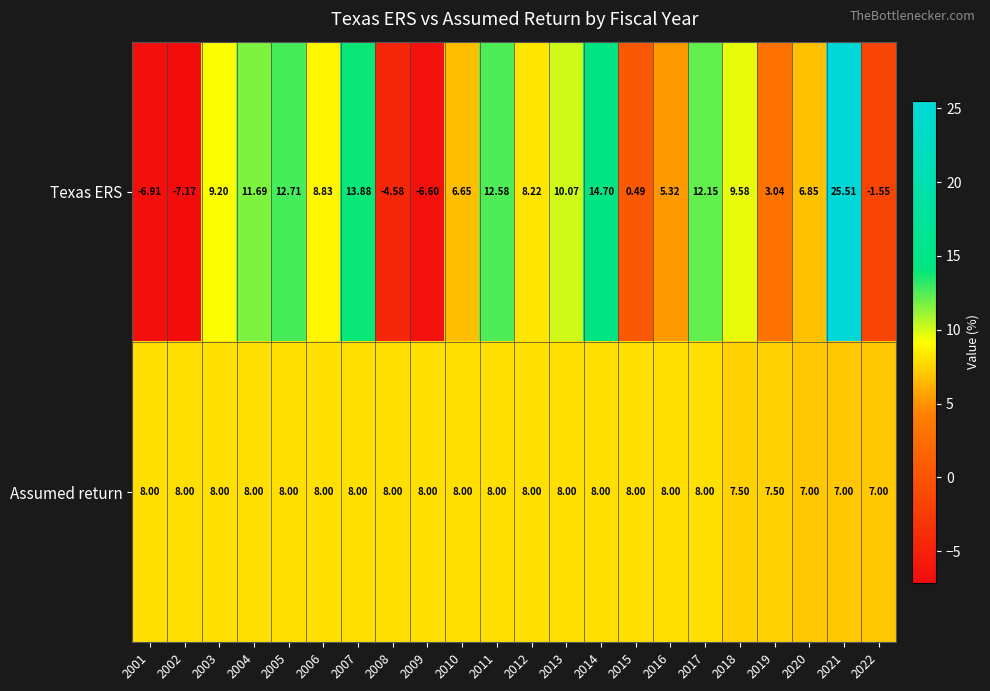

Which series has the largest total across all categories?

Assumed return